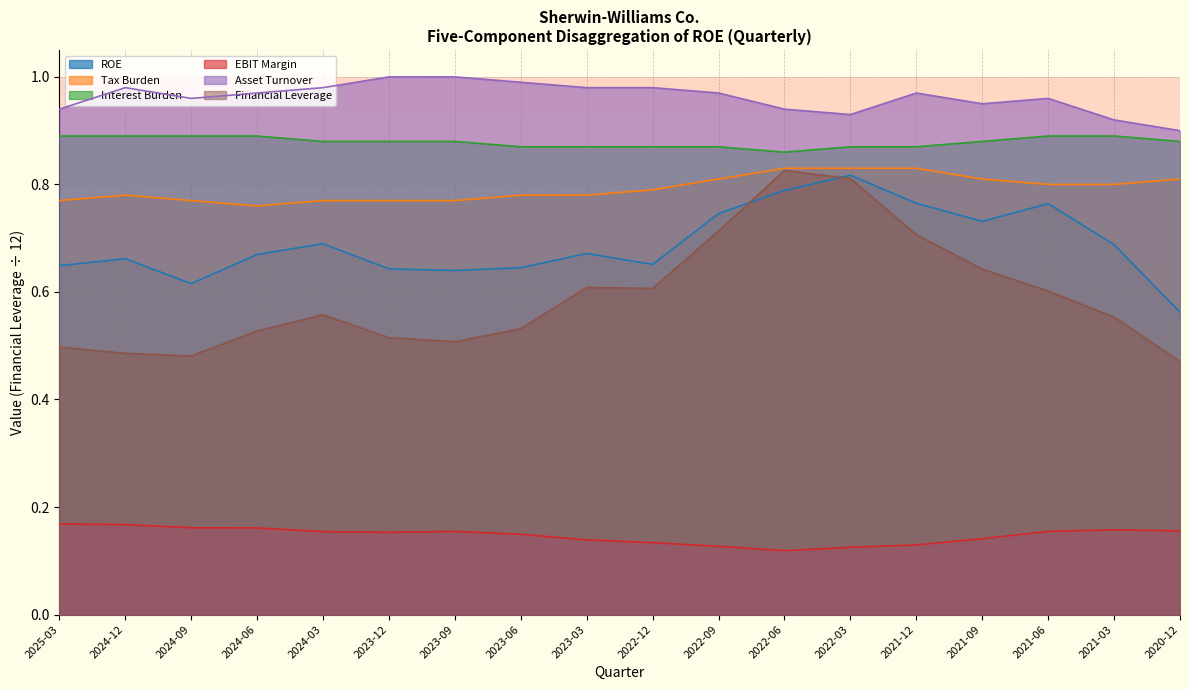

True or false: Tax Burden and Asset Turnover cross at least once.

False